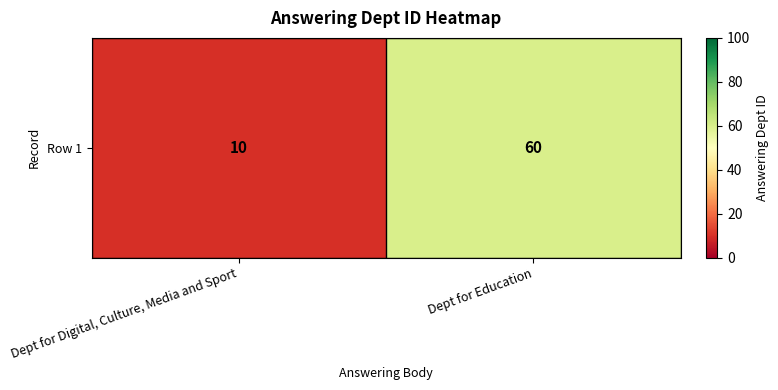

List the labels in order of value, largest first.

Dept for Education, Dept for Digital, Culture, Media and Sport